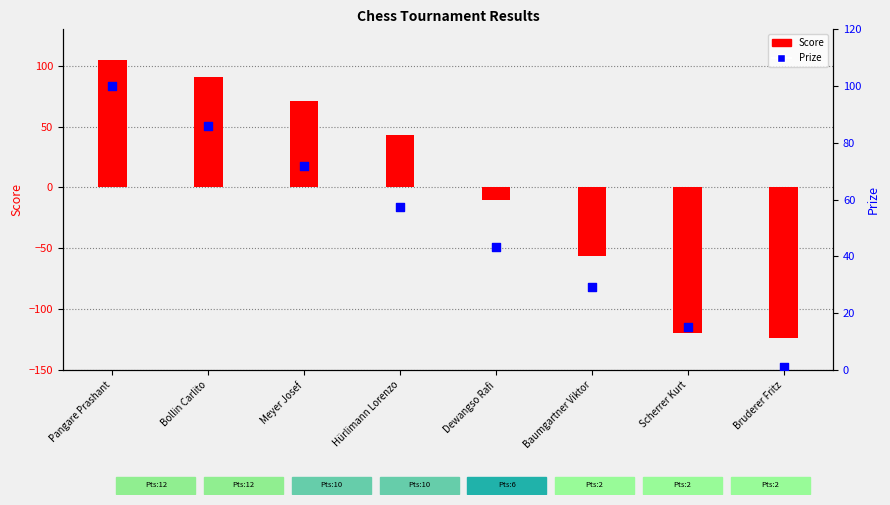

Which has a higher value, Scherrer Kurt or Hürlimann Lorenzo?

Hürlimann Lorenzo